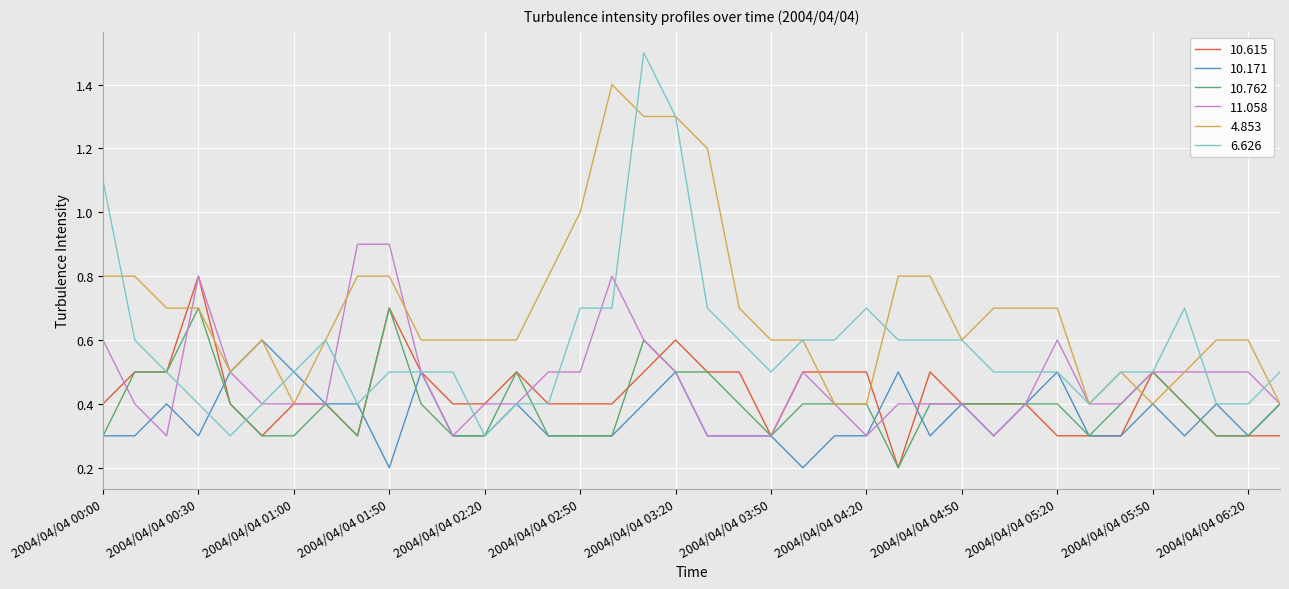

What is the highest value of the 6.626 series?

1.5